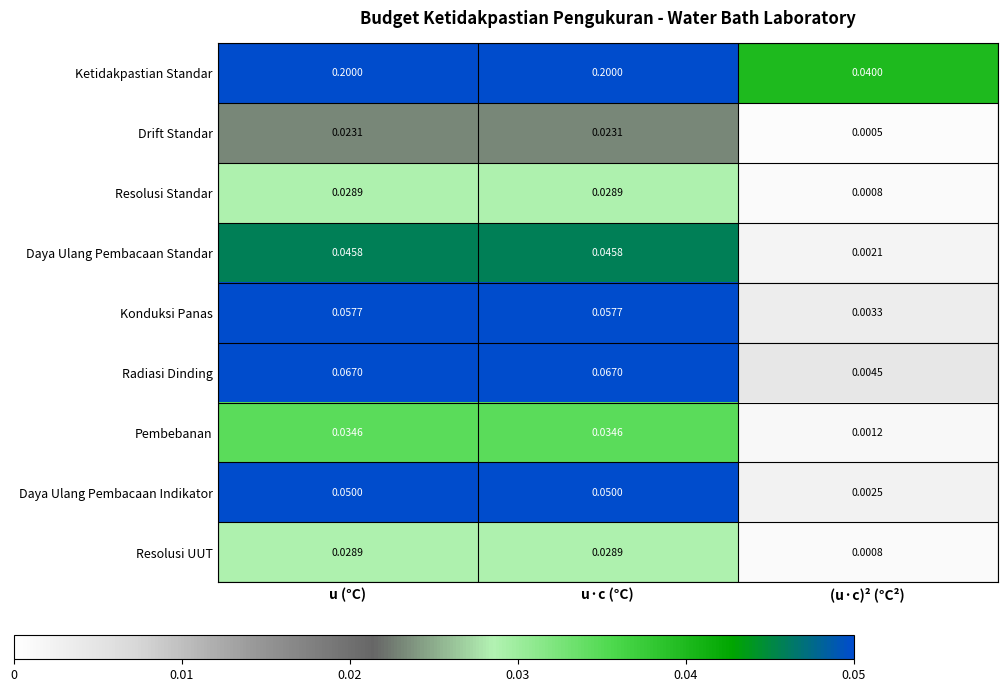

Which series has the largest range (max minus min)?

Ketidakpastian Standar